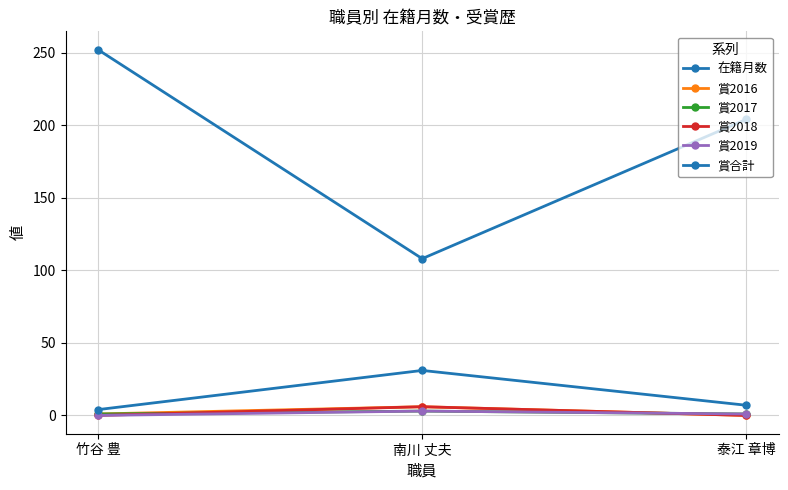

What is the difference between the highest and lowest values at 南川 丈夫?

105